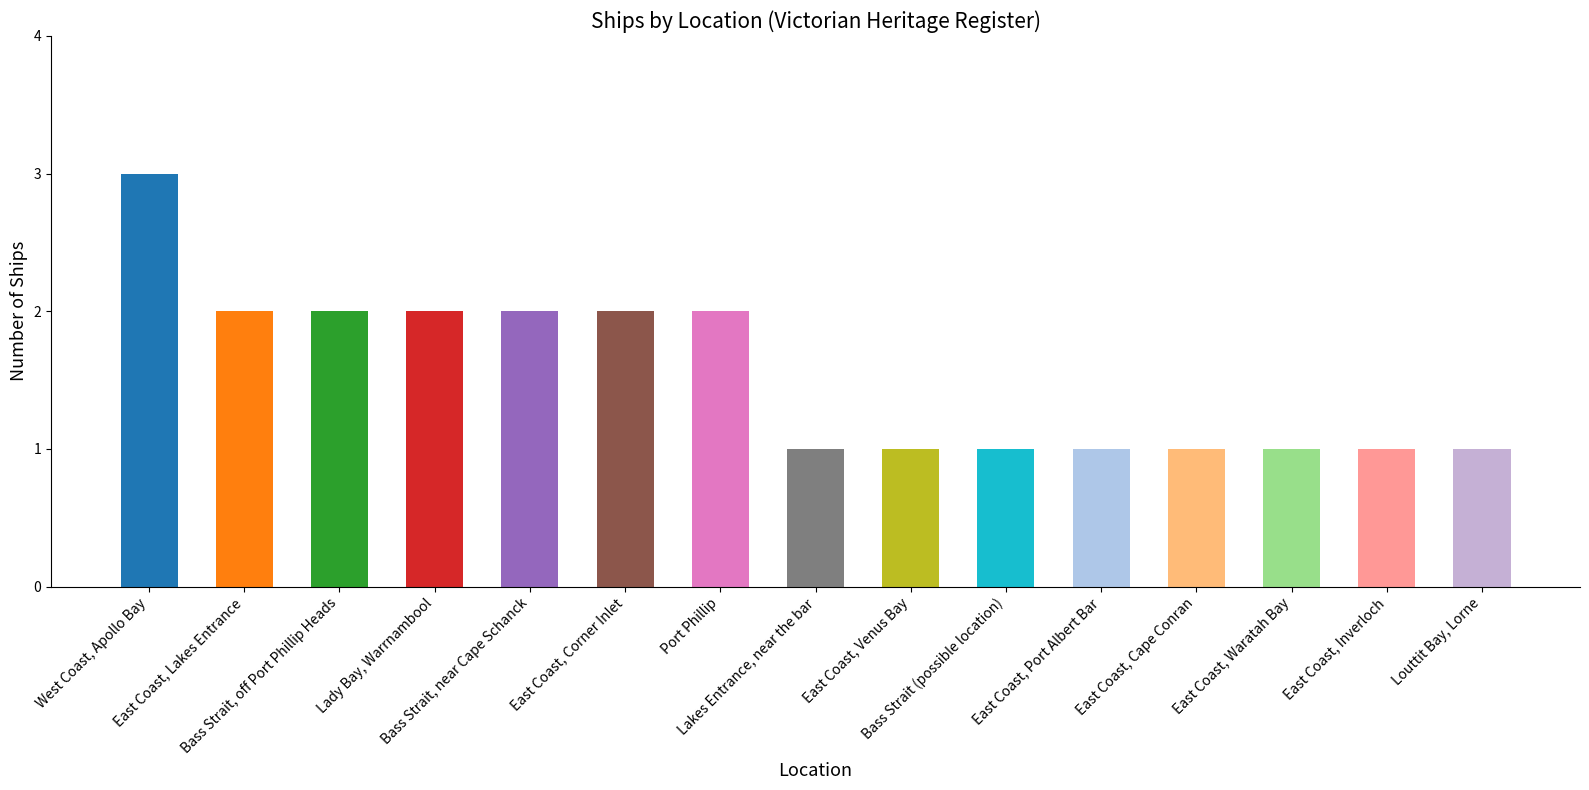

What is the greatest value displayed?

3